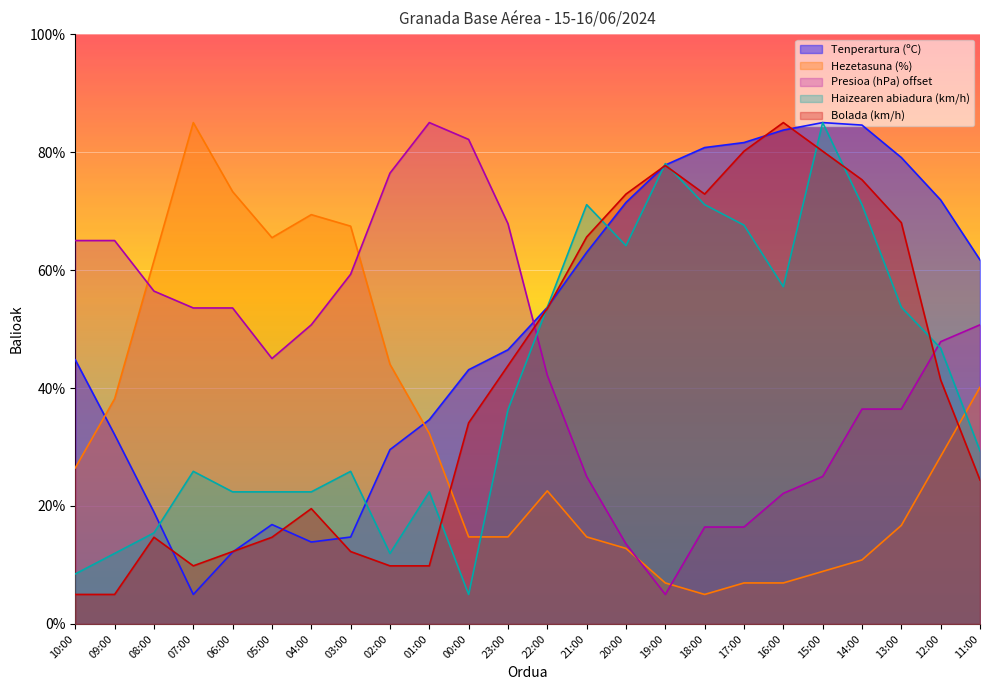

Which series changed the most between 05:00 and 20:00?

Bolada (km/h)